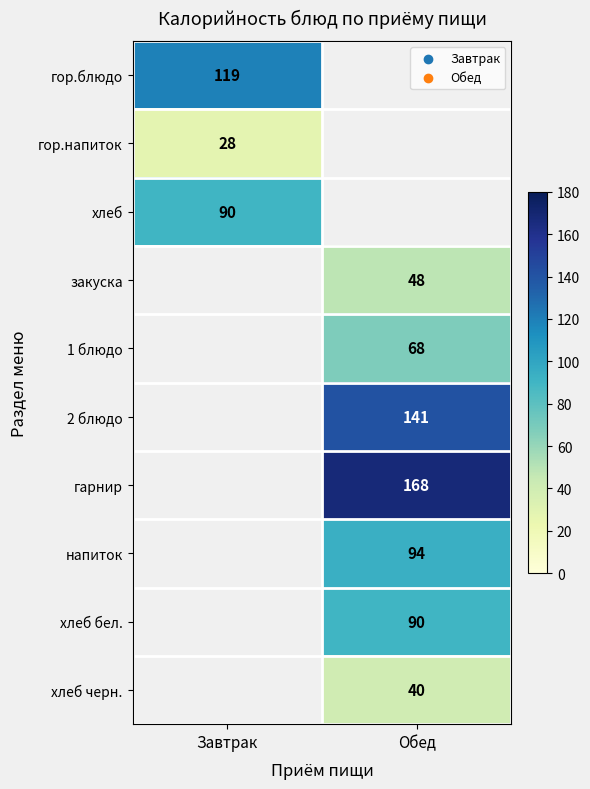

The гор.блюдо series shows 119 at Завтрак. True or false?

True